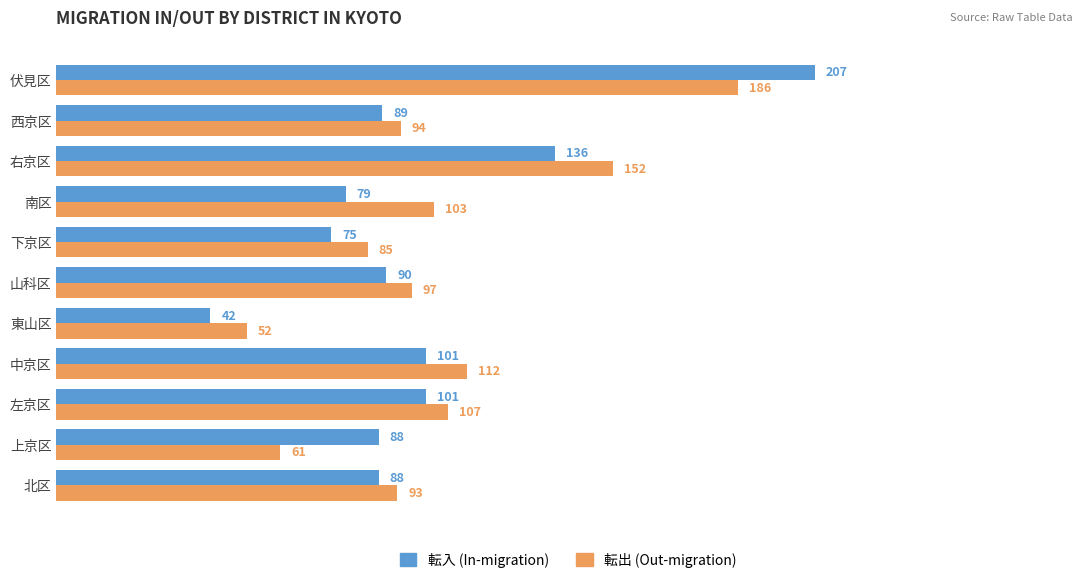

At which category is the sum across all series the highest?

伏見区